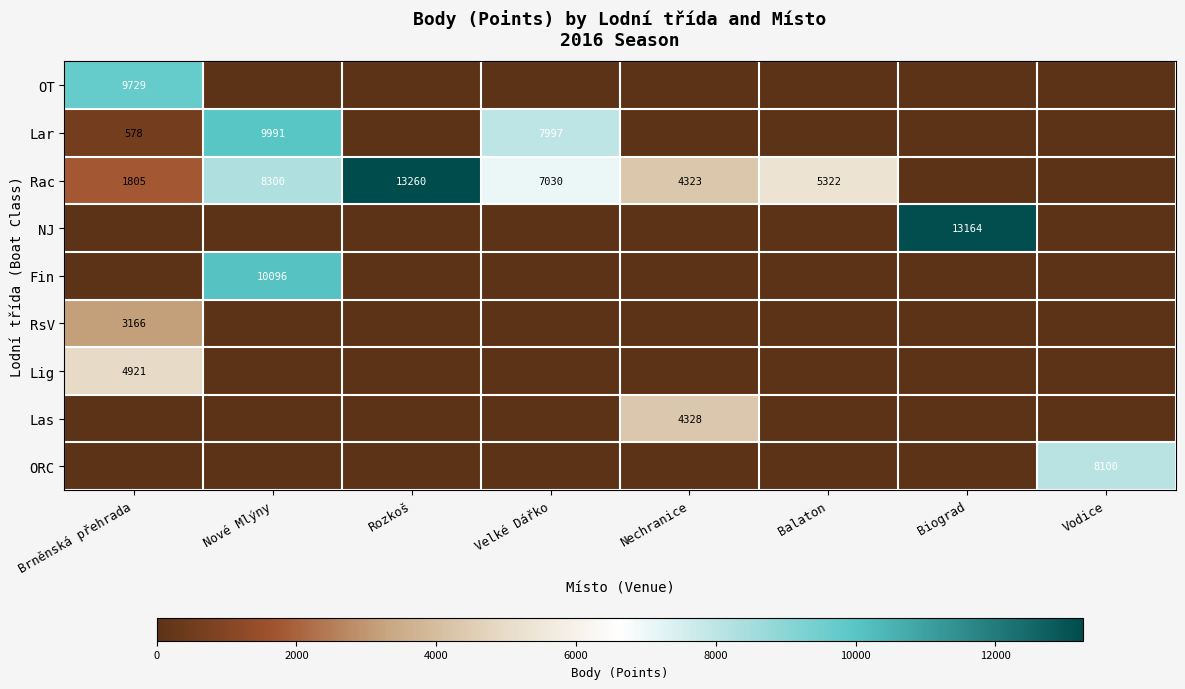

Is it true that Rac equals 8300 at Nové Mlýny?

True